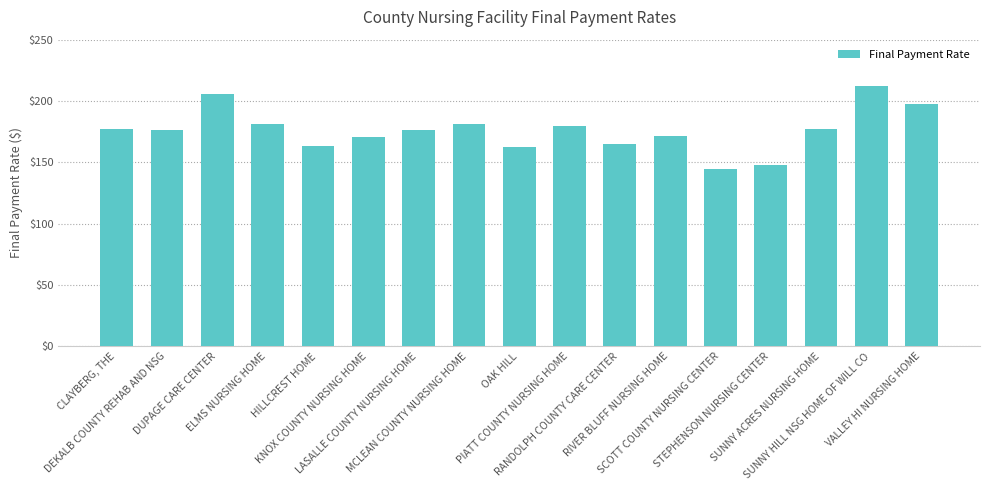

What is the label of the 3rd bar from the left?

DUPAGE CARE CENTER